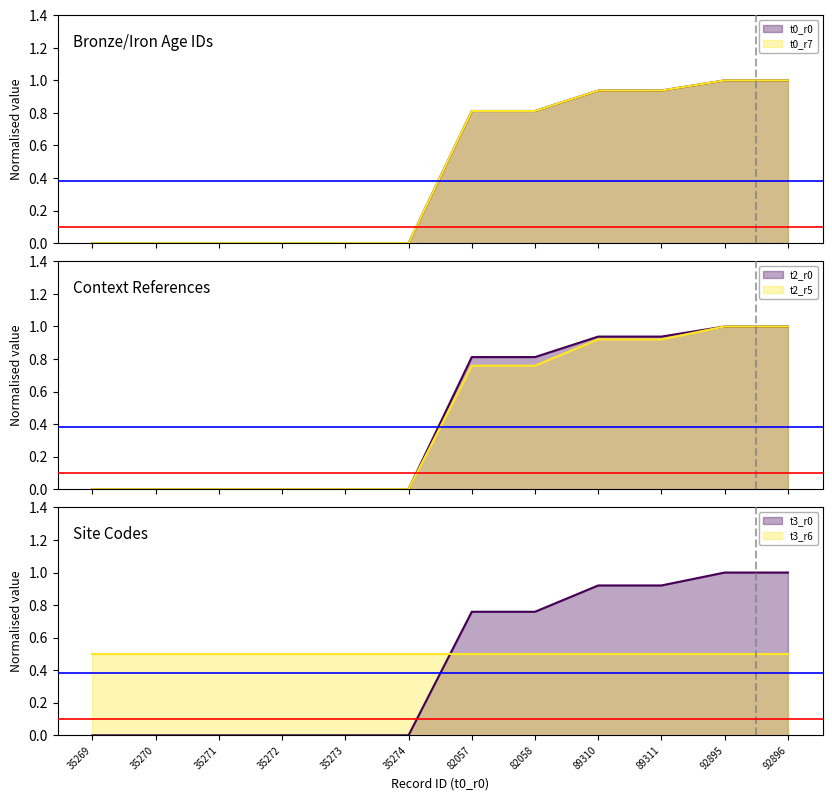

True or false: t0_r7 has a value of 1.0 at 92896.

True